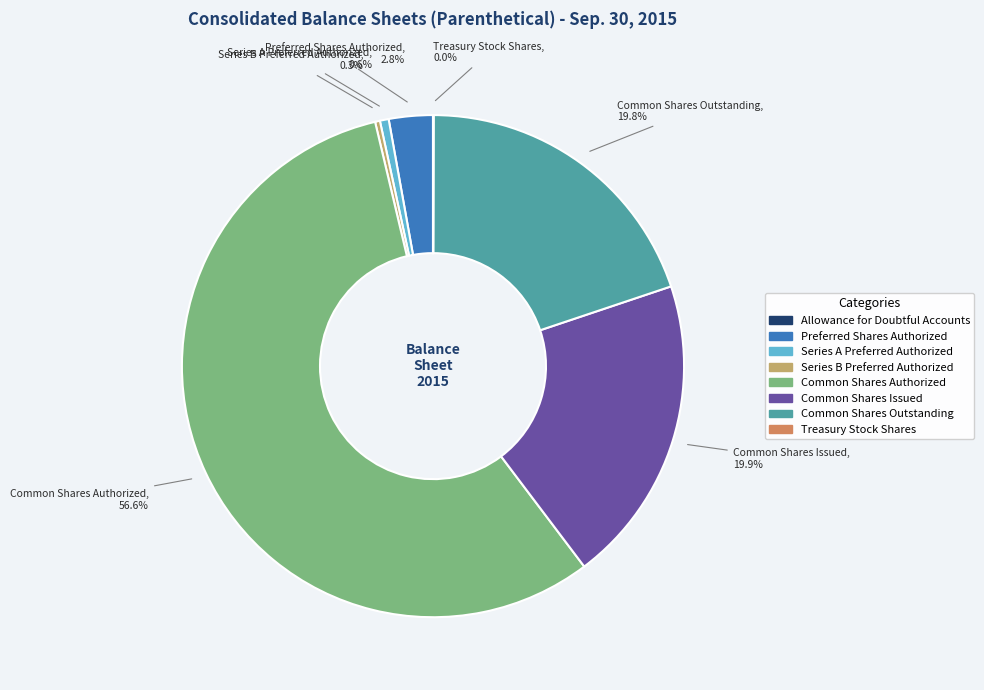

Does any single category account for the majority?

Yes